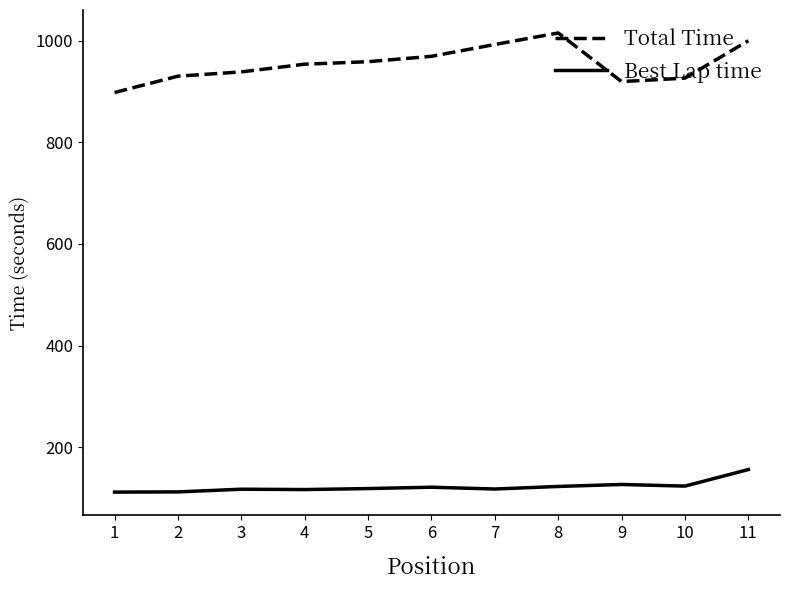

Is this an area chart (filled region under the line)?

No